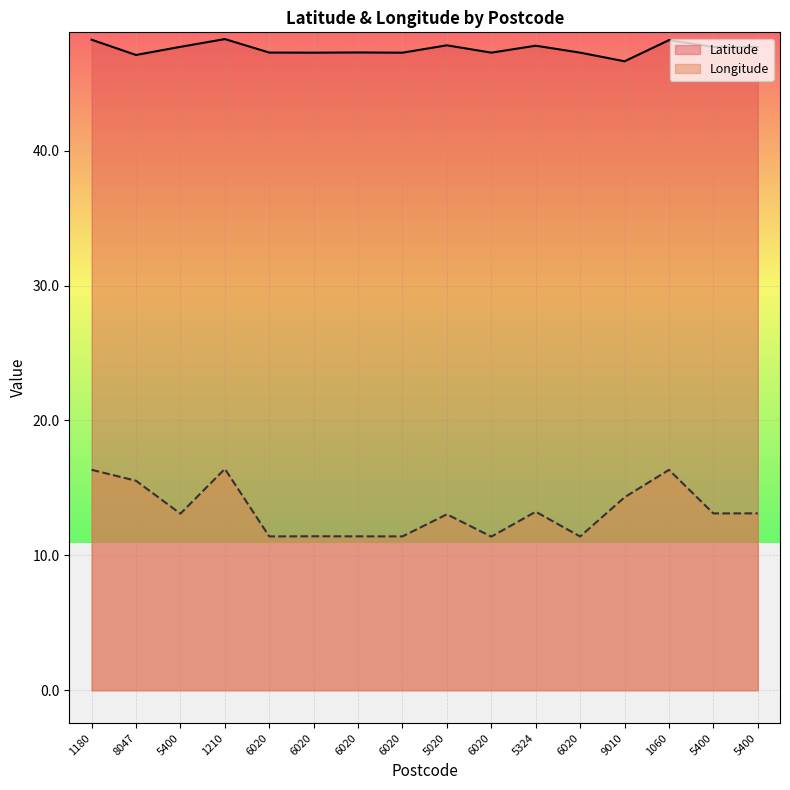

How many lines are shown in the chart?

2